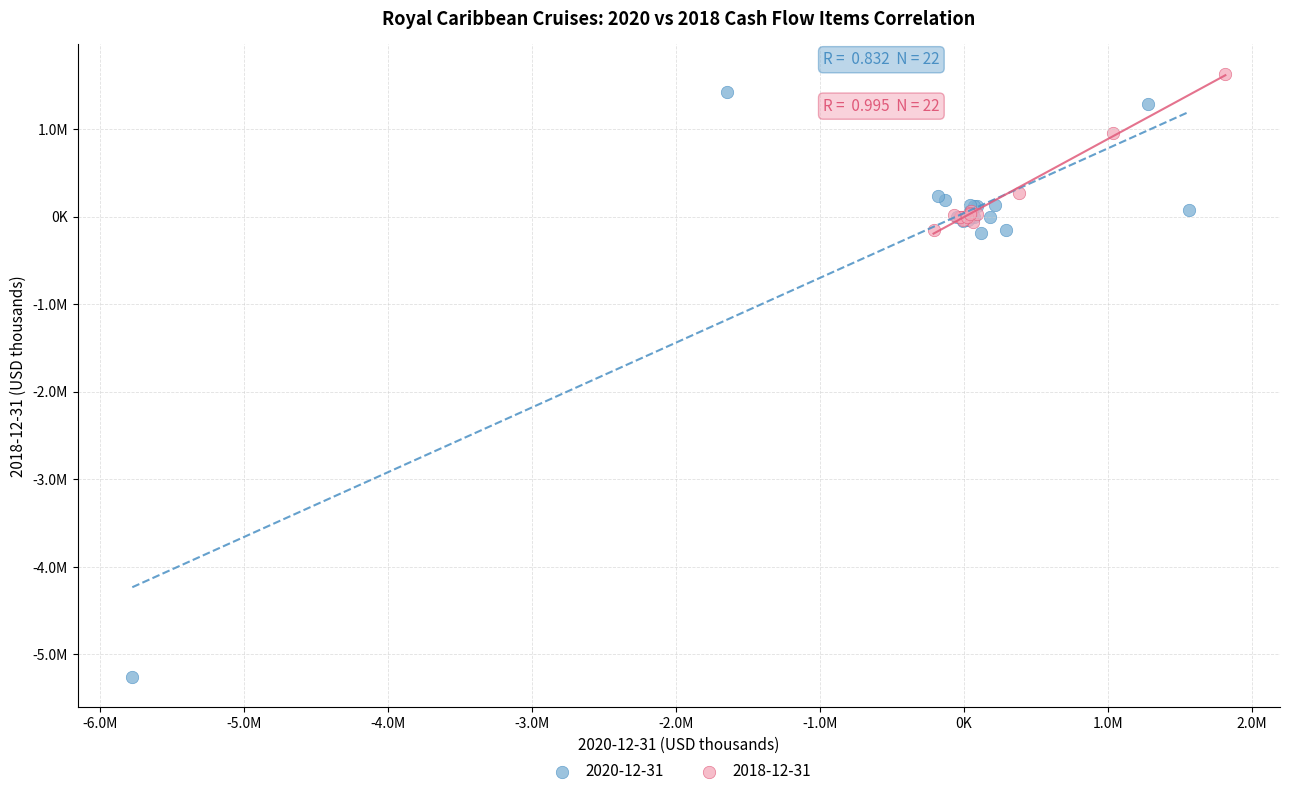

What are all the series names shown in the legend?

2020-12-31, 2018-12-31